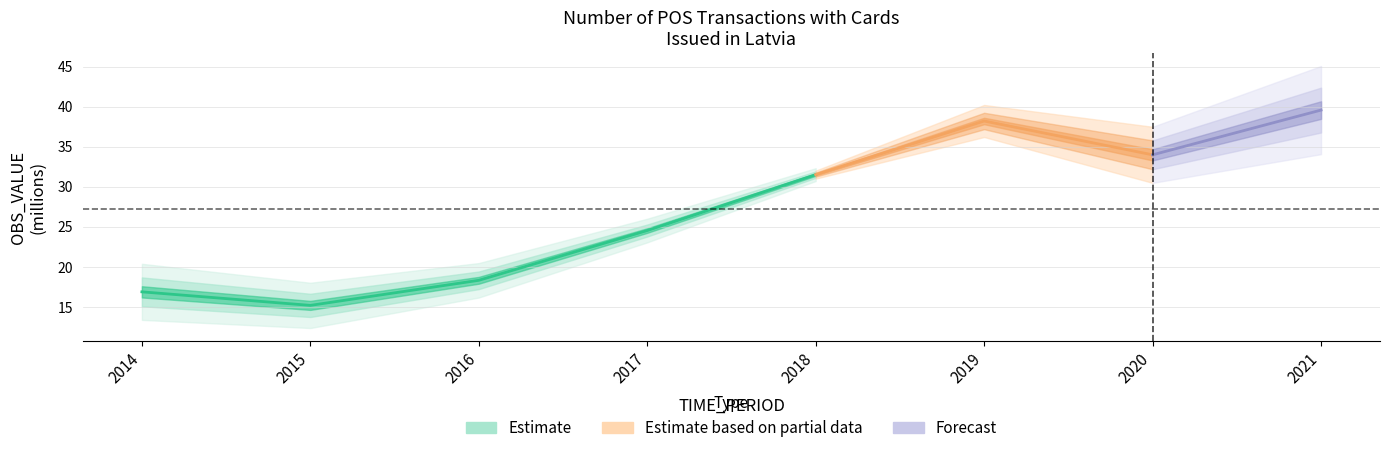

What is the greatest value displayed?

39.6